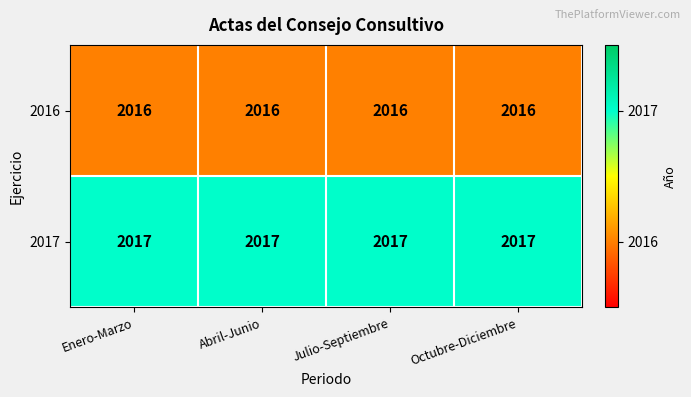

What is the average value of the 2016 series?

2016